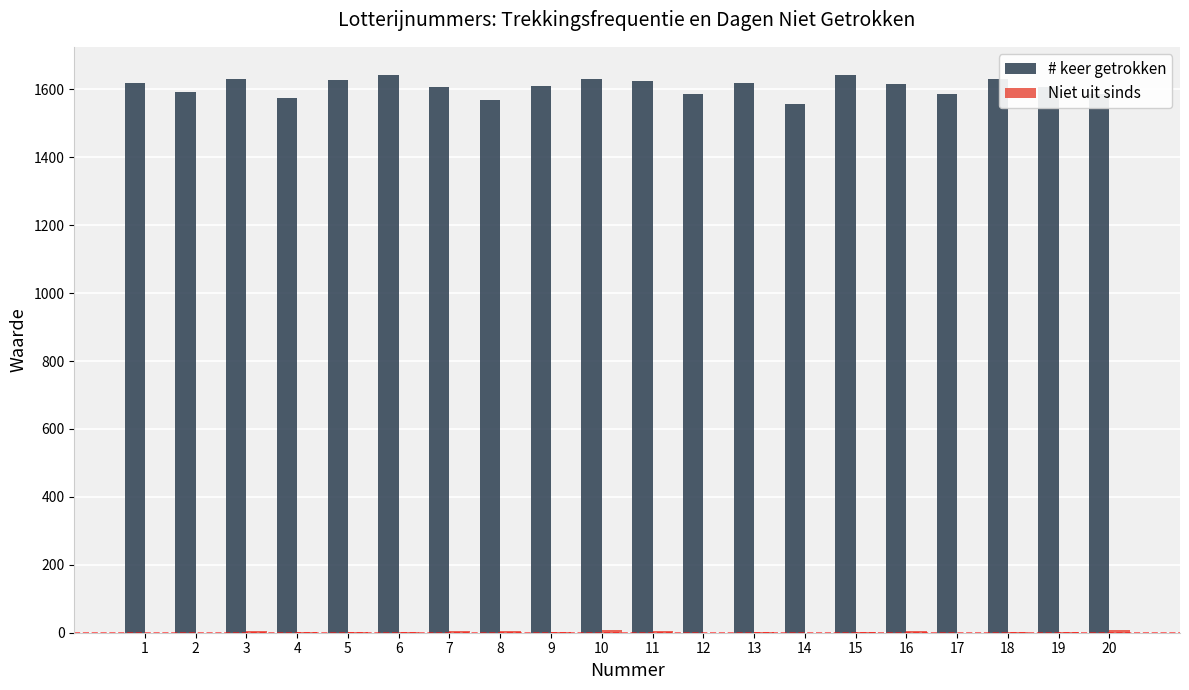

How many data points does each series have?

20